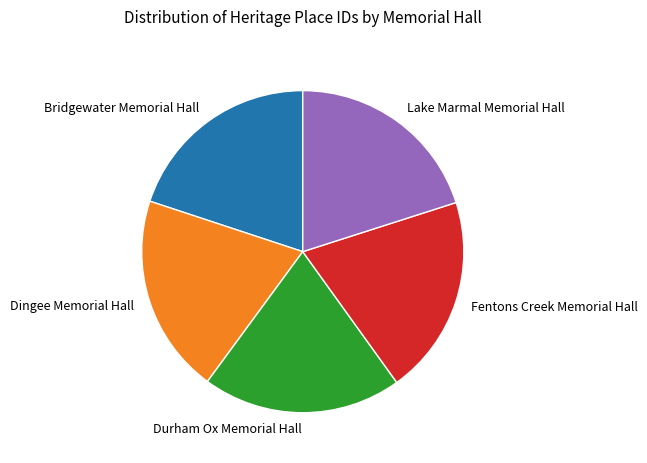

Does any single category account for the majority?

No